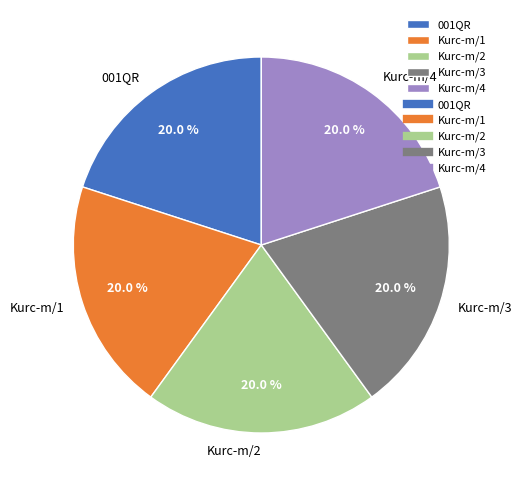

How many segments does this pie chart have?

5